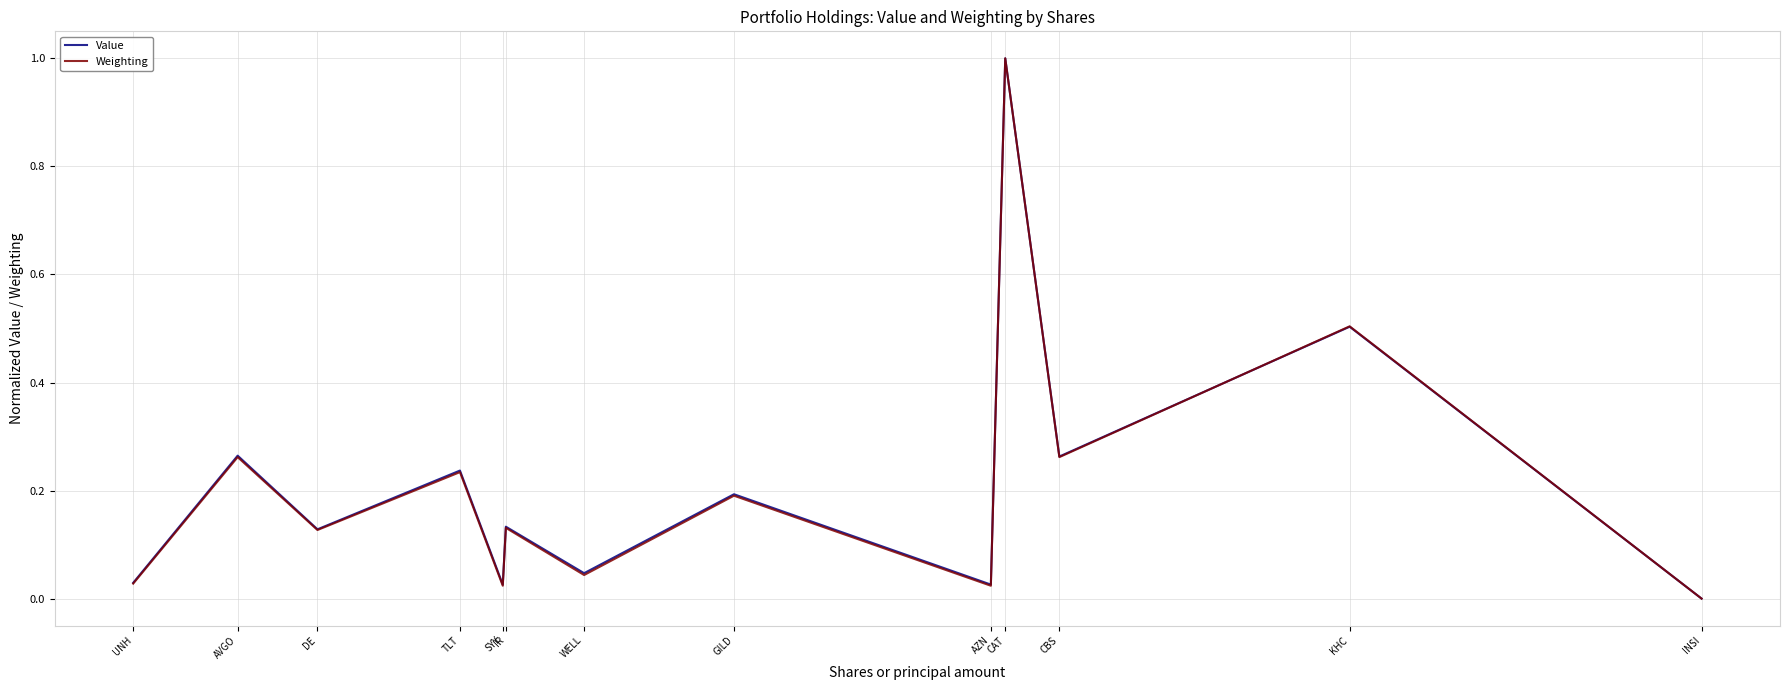

Which series changed the most between AZN and KHC?

Weighting